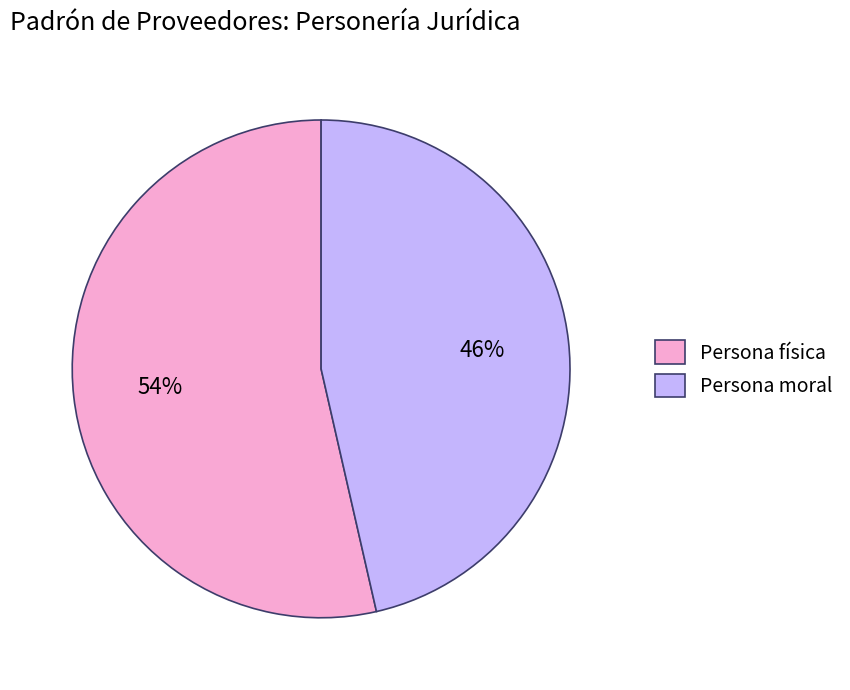

Which category accounts for the majority?

Persona física